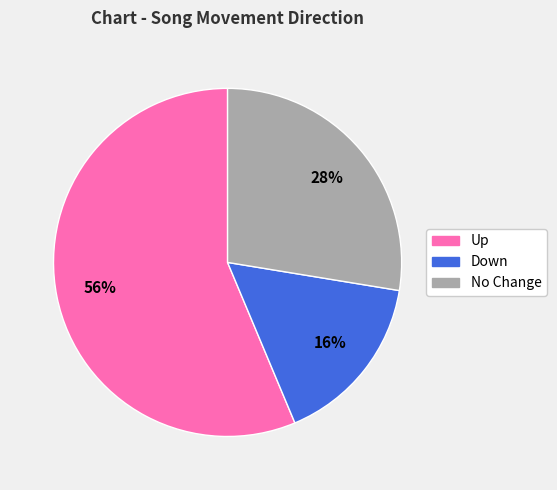

Is there any slice that represents more than half of the pie?

Yes